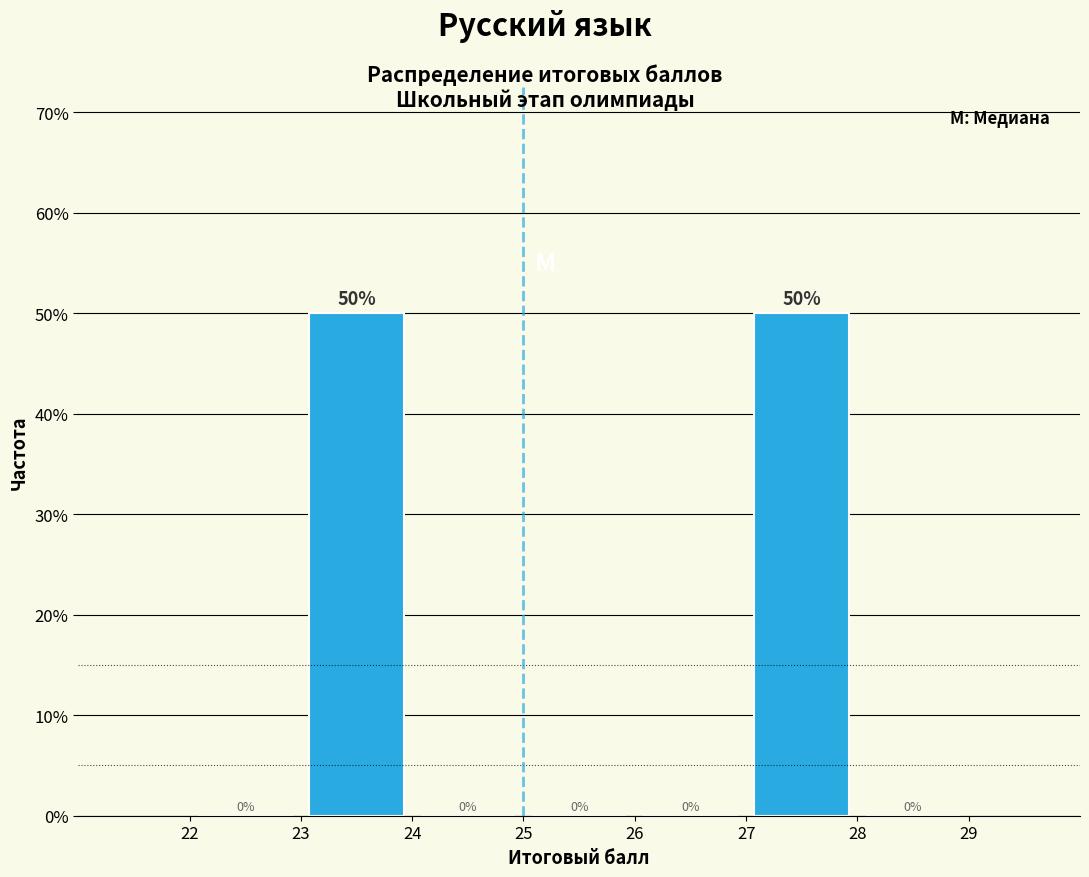

Reading left to right, transcribe this chart: for each bar, give the range it covers on the x-axis and its height.

22 to 23: 0
23 to 24: 50
24 to 25: 0
25 to 26: 0
26 to 27: 0
27 to 28: 50
28 to 29: 0